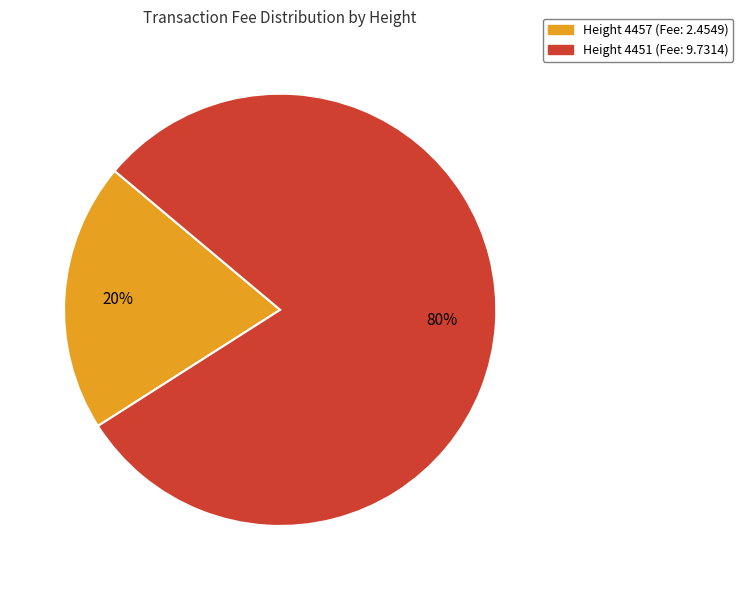

Is it true that Height 4451 (Fee: 9.7314) is 80% of the pie?

True